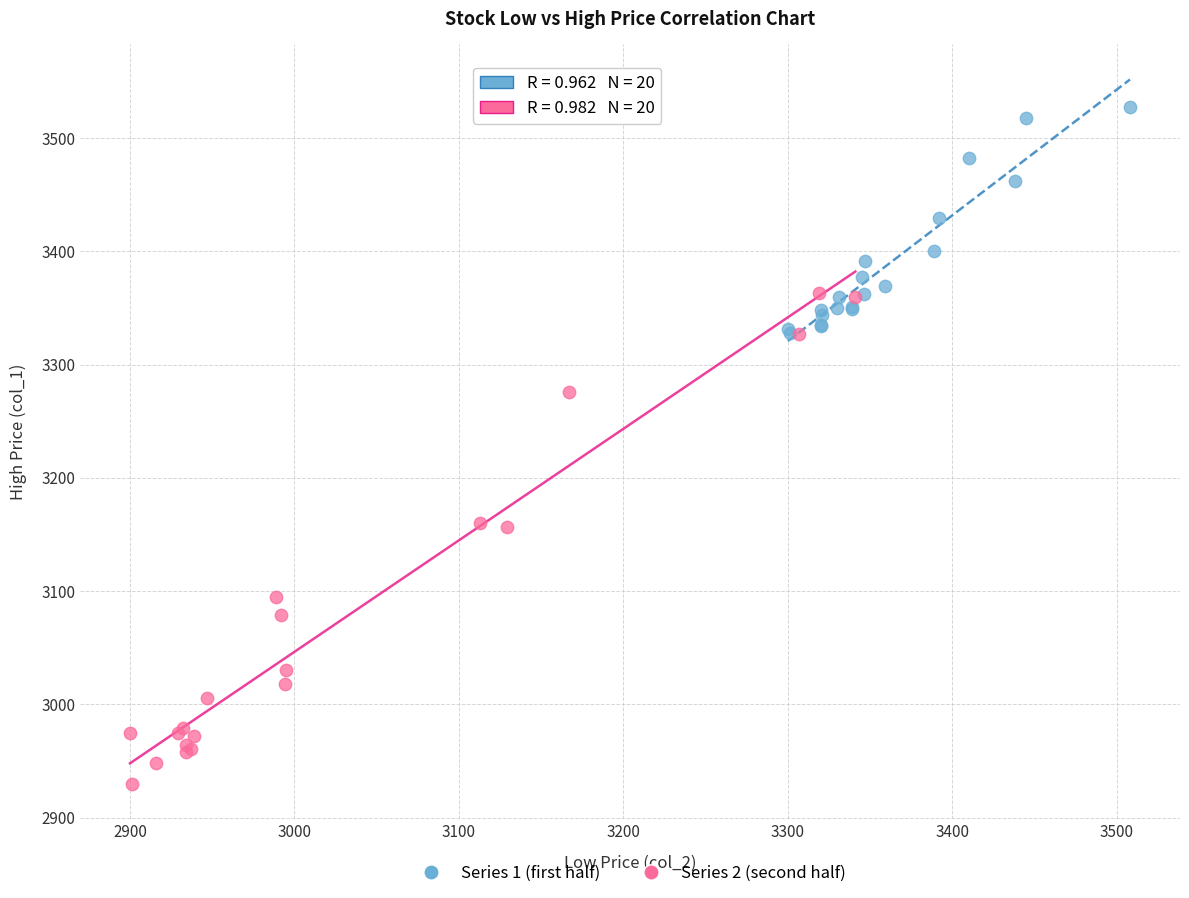

Which series reaches the maximum Y coordinate?

Series 1 (first half)